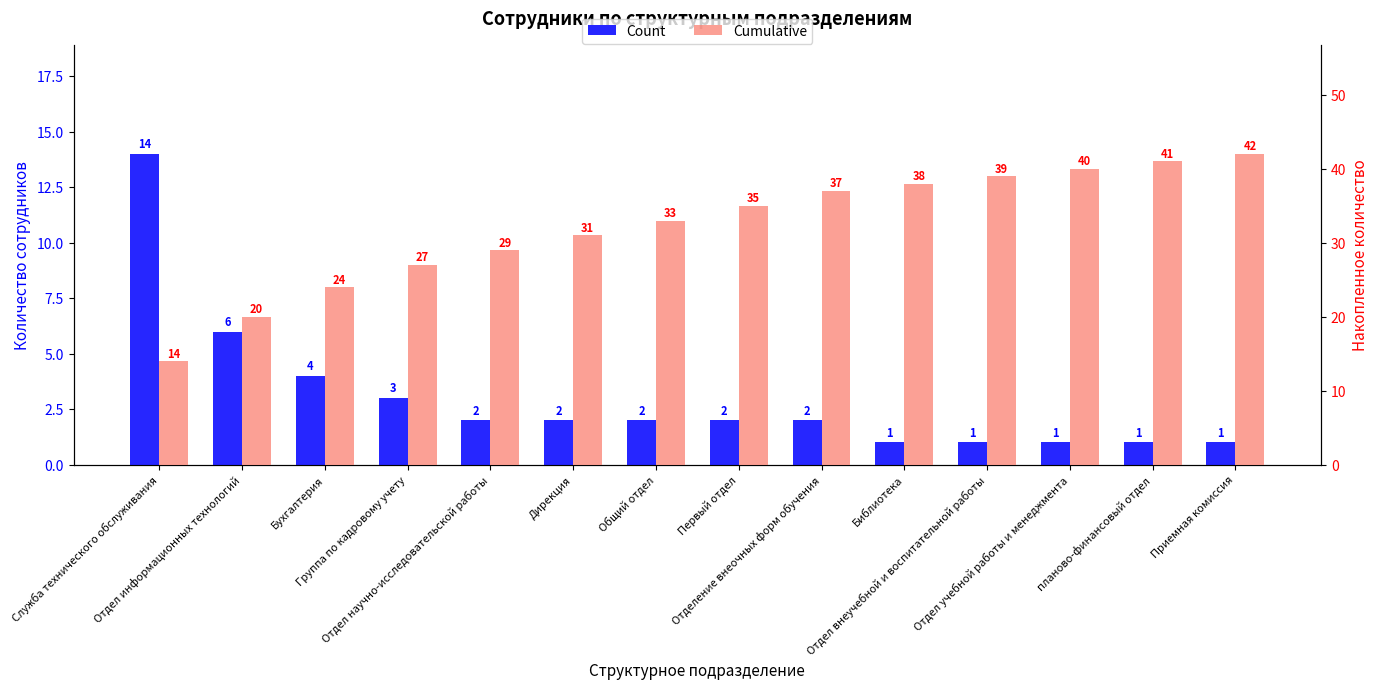

The value of Count at Отдел внеучебной и воспитательной работы is 1. True or false?

False